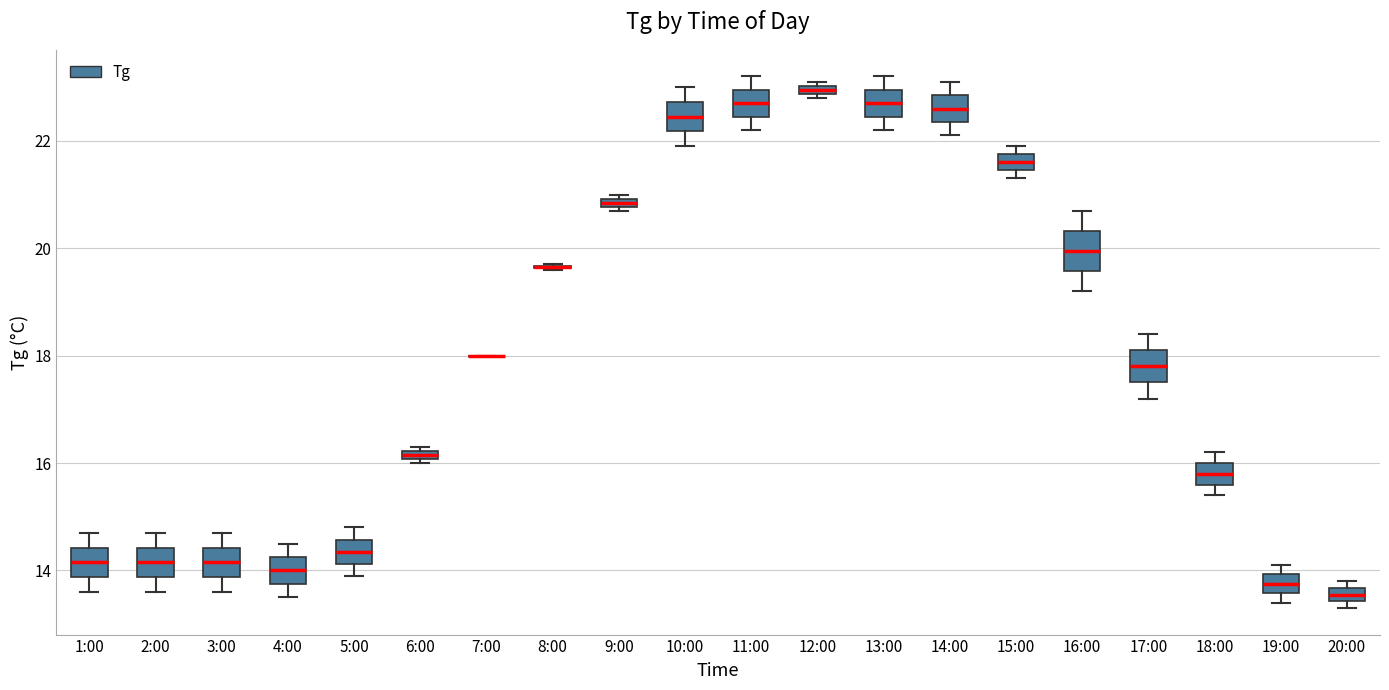

Where is the lower edge of the box for 11:00 on the y-axis? The values are not printed on the chart, so give them approximately, as read against the axis.

22.4